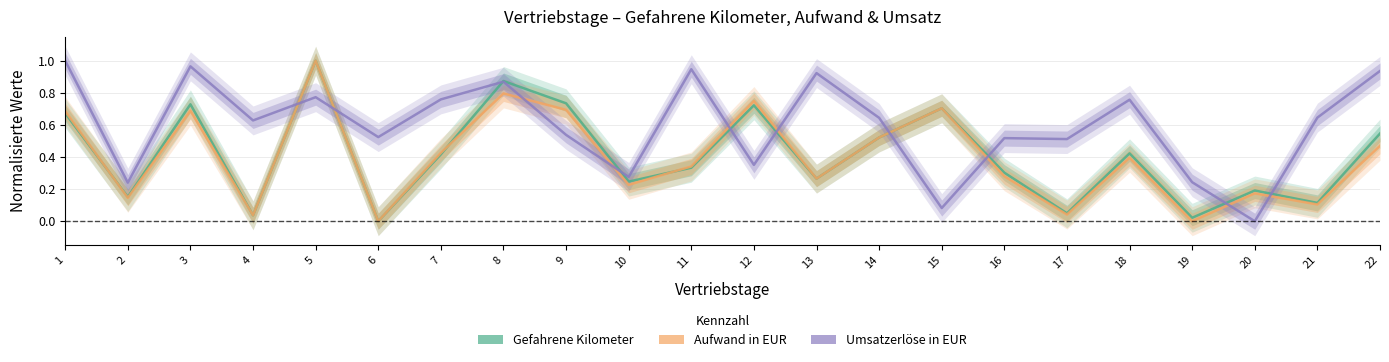

At which category is the sum across all series the highest?

5